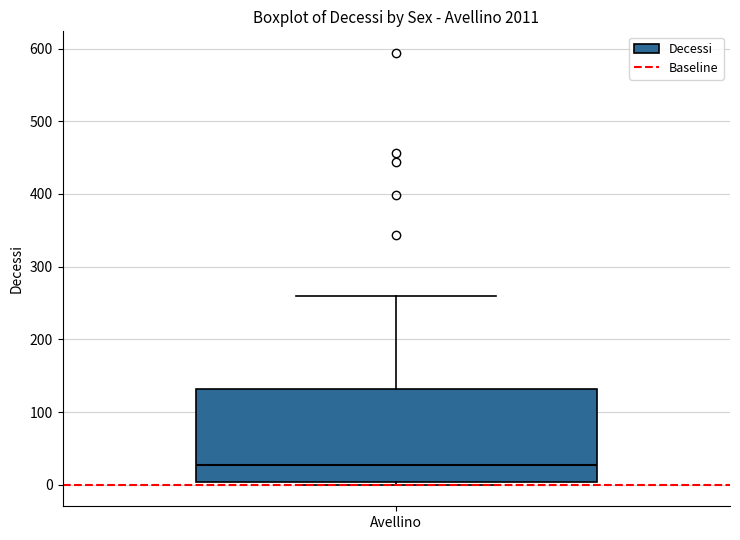

Transcribe this box plot: give where the median line is, the range the box spans, and where the two whiskers end, as read against the y-axis. The values are not printed on the chart, so give them approximately, as read against the axis.

median 30, box 0 to 130, whiskers 0 (just below the box's lower edge) to 260